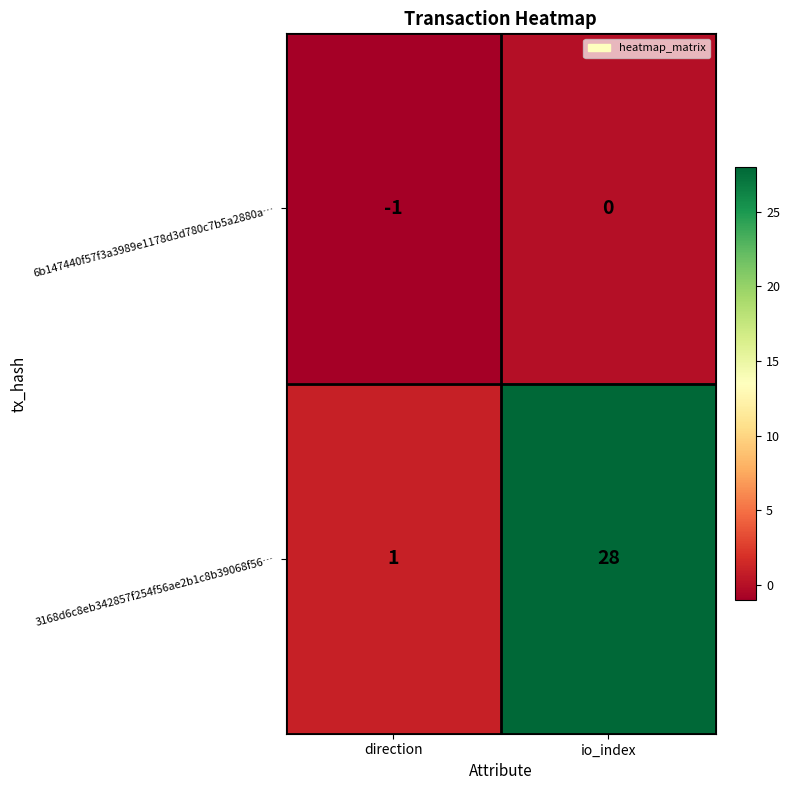

Which series has the largest range (max minus min)?

3168d6c8eb342857f254f56ae2b1c8b39068f56…